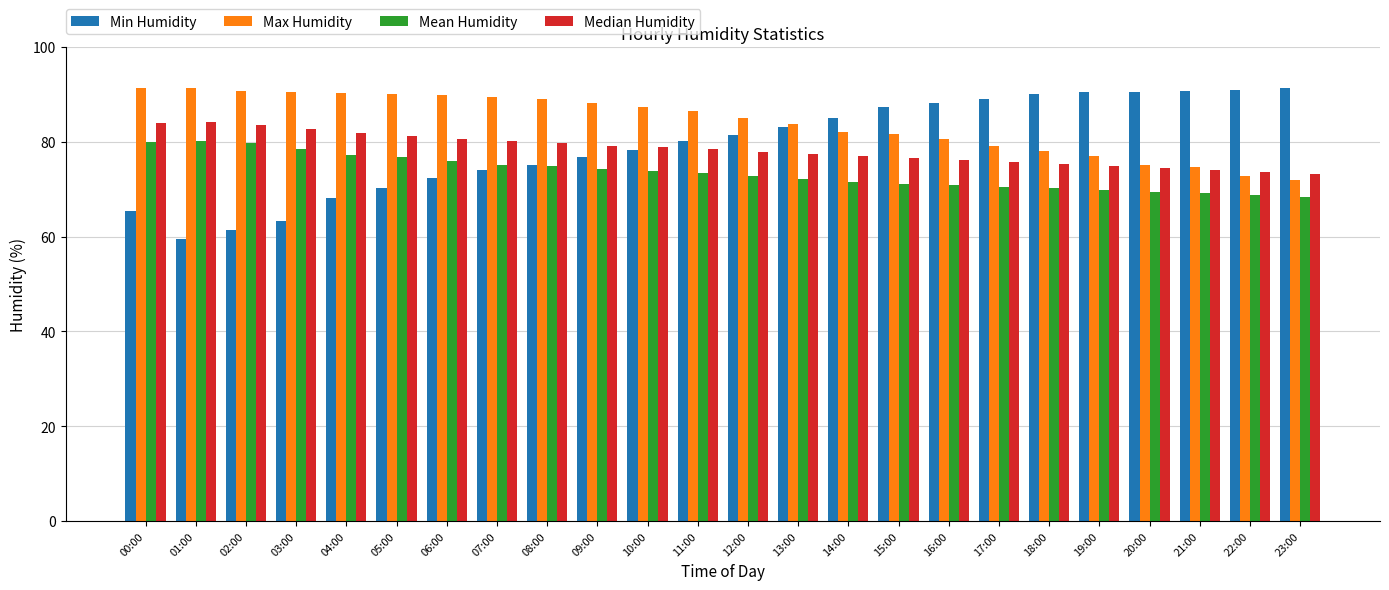

How many bars are there in total?

96